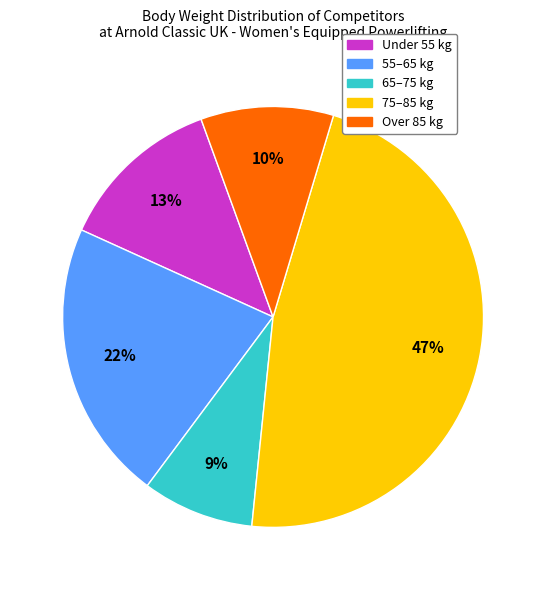

To the nearest percent, what is the difference between the largest and smallest slice percentages?

38%